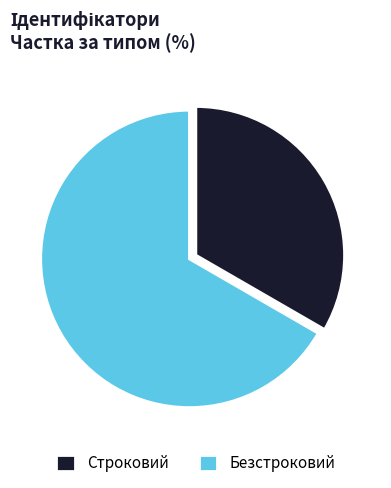

Approximately how many times larger is the value at Строковий compared to Безстроковий?

0.5